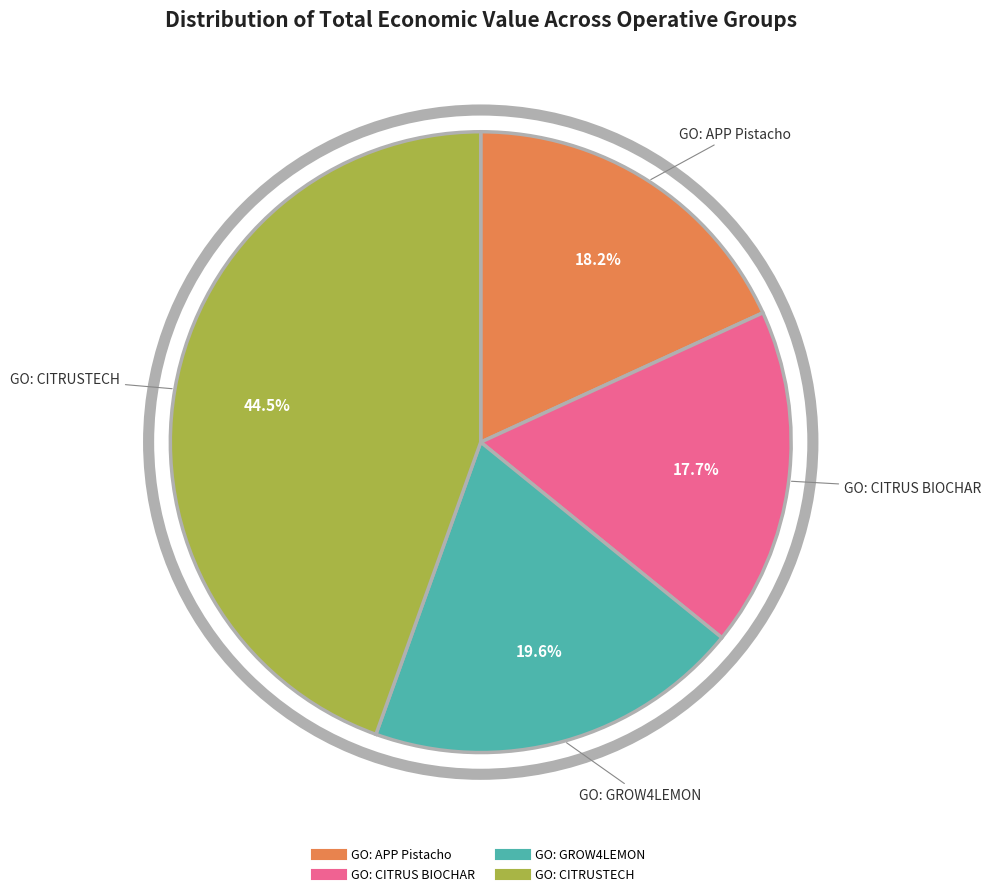

Count the number of slices in the pie.

4